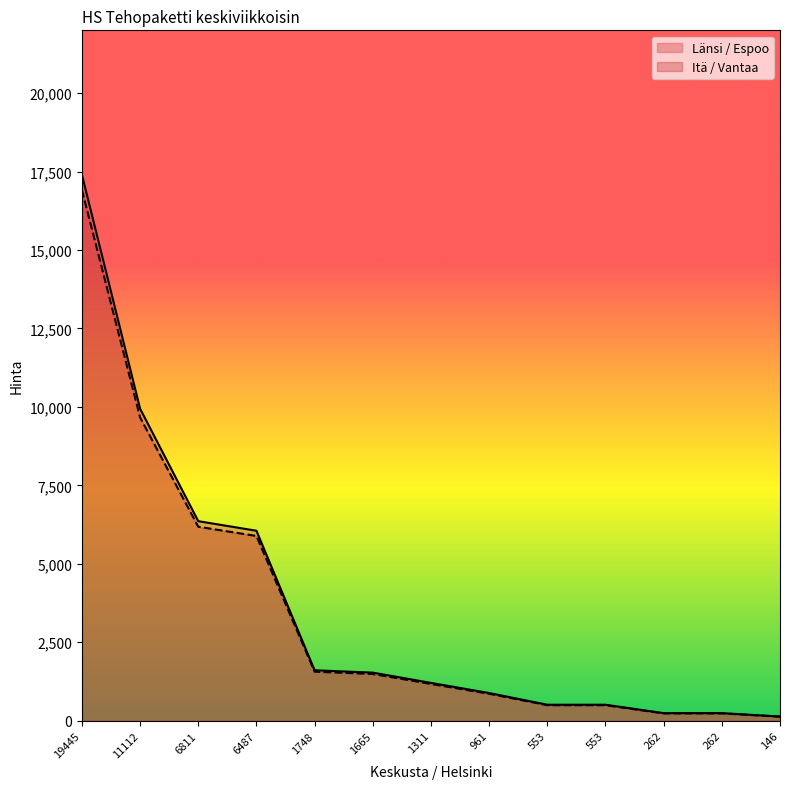

Rank the series by their average value, from highest to lowest.

Länsi / Espoo, Itä / Vantaa